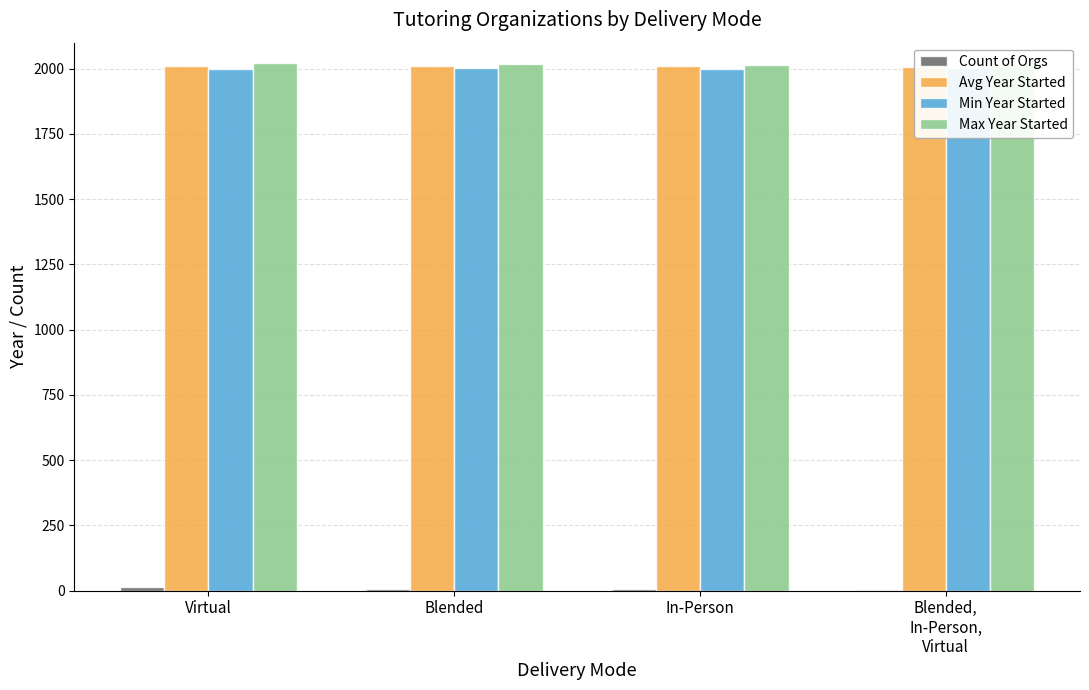

Reading left to right, list all the values displayed in this chart.

Count of Orgs: 12	6	4	3
Avg Year Started: 2011	2010	2011	2008
Min Year Started: 1999	2003	1999	2003
Max Year Started: 2023	2020	2015	2015